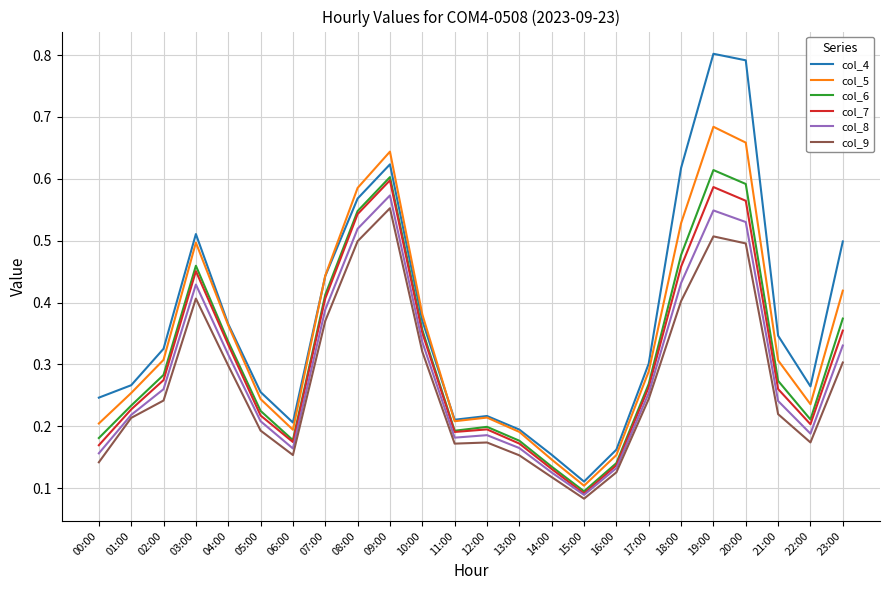

Between 17:00 and 23:00, which series saw the biggest shift?

col_4